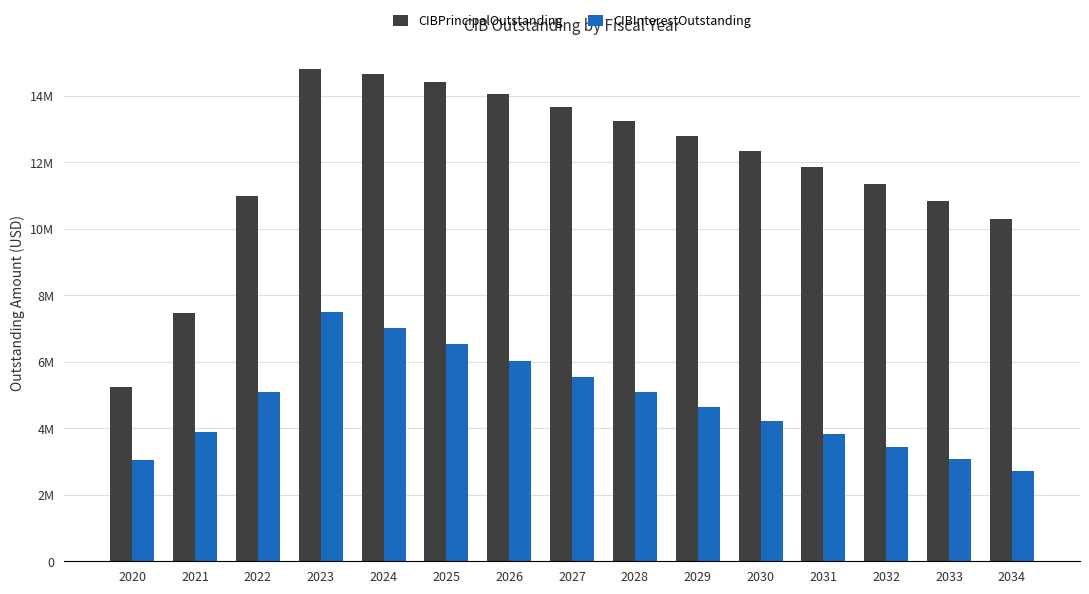

Are the bars grouped side by side (vs. stacked)?

Yes